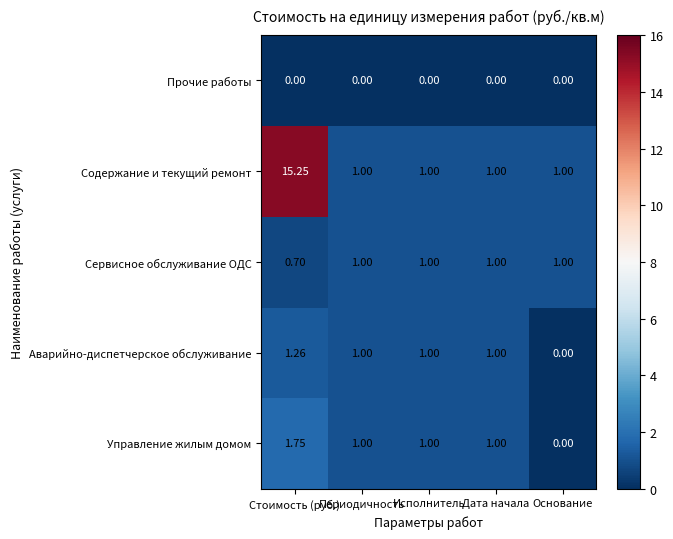

List the series in order of their peak value, highest first.

Содержание и текущий ремонт, Управление жилым домом, Аварийно-диспетчерское обслуживание, Сервисное обслуживание ОДС, Прочие работы